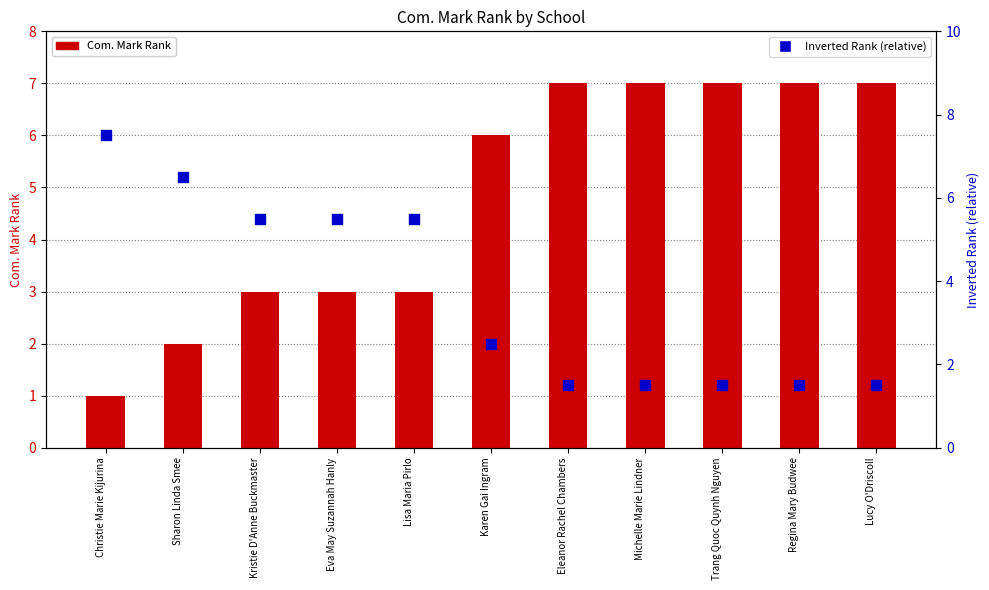

At which category is the sum across all series the highest?

Christie Marie Kijurina